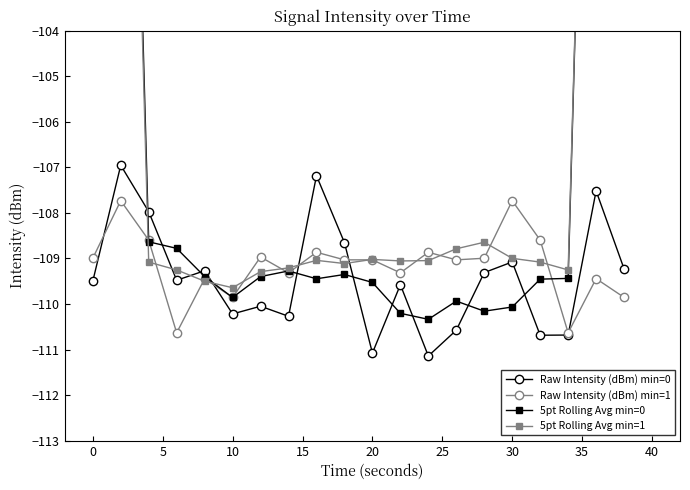

Reading right to left, extract all data points from this chart.

Raw Intensity (dBm) min=0: -109.2	-107.5	-110.7	-110.7	-109.1	-109.3	-110.6	-111.1	-109.6	-111.1	-108.7	-107.2	-110.3	-110.0	-110.2	-109.3	-109.5	-108.0	-107.0	-109.5
Raw Intensity (dBm) min=1: -109.9	-109.4	-110.6	-108.6	-107.7	-109.0	-109.0	-108.9	-109.3	-109.0	-109.0	-108.9	-109.3	-109.0	-109.9	-109.4	-110.6	-108.6	-107.7	-109.0
5pt Rolling Avg min=0: -65.5	-87.6	-109.4	-109.5	-110.1	-110.2	-109.9	-110.3	-110.2	-109.5	-109.4	-109.4	-109.3	-109.4	-109.9	-109.4	-108.8	-108.6	-86.8	-64.9
5pt Rolling Avg min=1: -66.0	-87.7	-109.3	-109.1	-109.0	-108.6	-108.8	-109.0	-109.1	-109.0	-109.1	-109.0	-109.2	-109.3	-109.6	-109.5	-109.3	-109.1	-87.2	-65.1